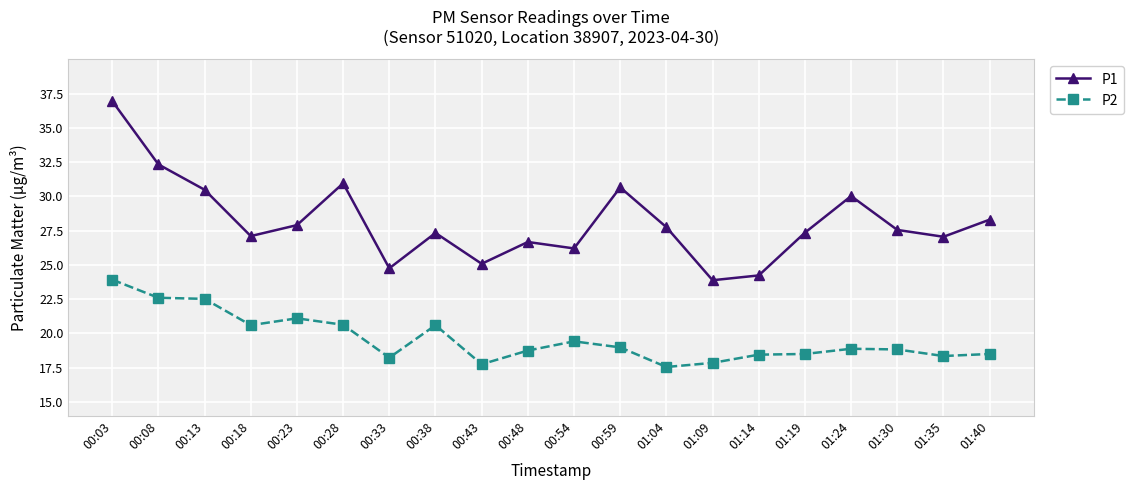

How many categories are shown in the chart?

20